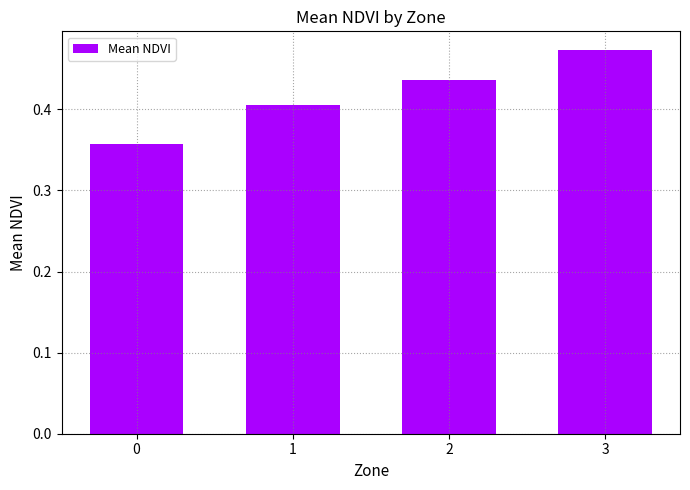

The chart shows a value of 0.6 at 2. True or false?

False